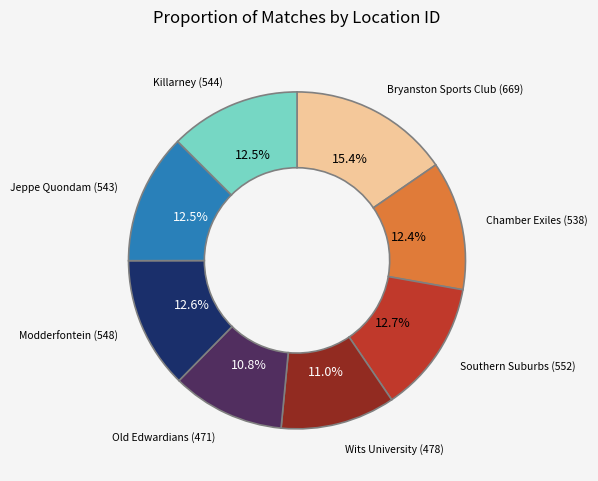

Is there any slice that represents more than half of the pie?

No